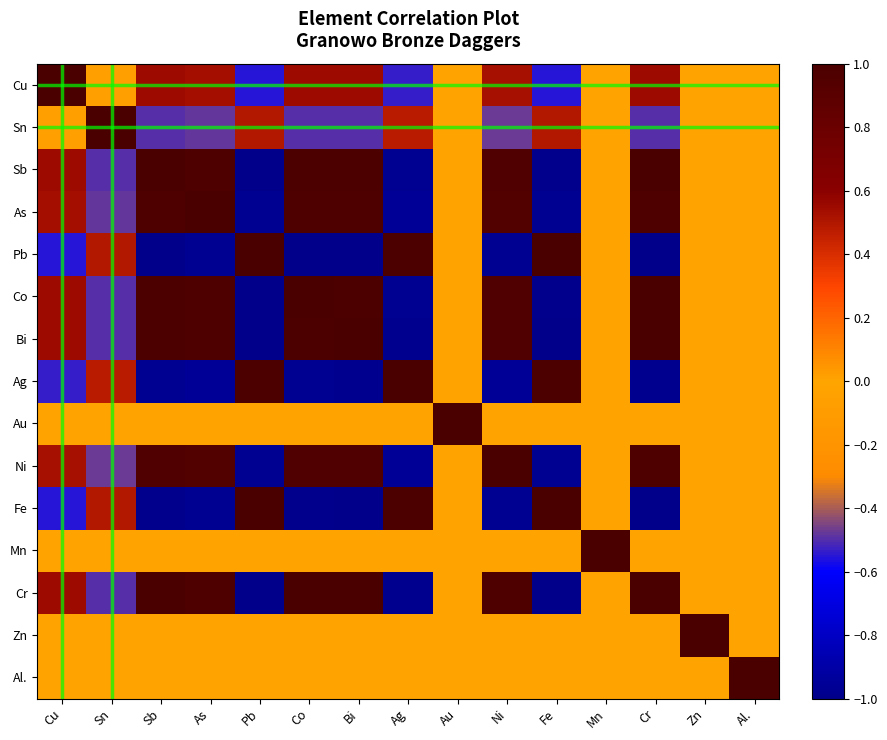

At how many categories does at least one series exceed 0?

15